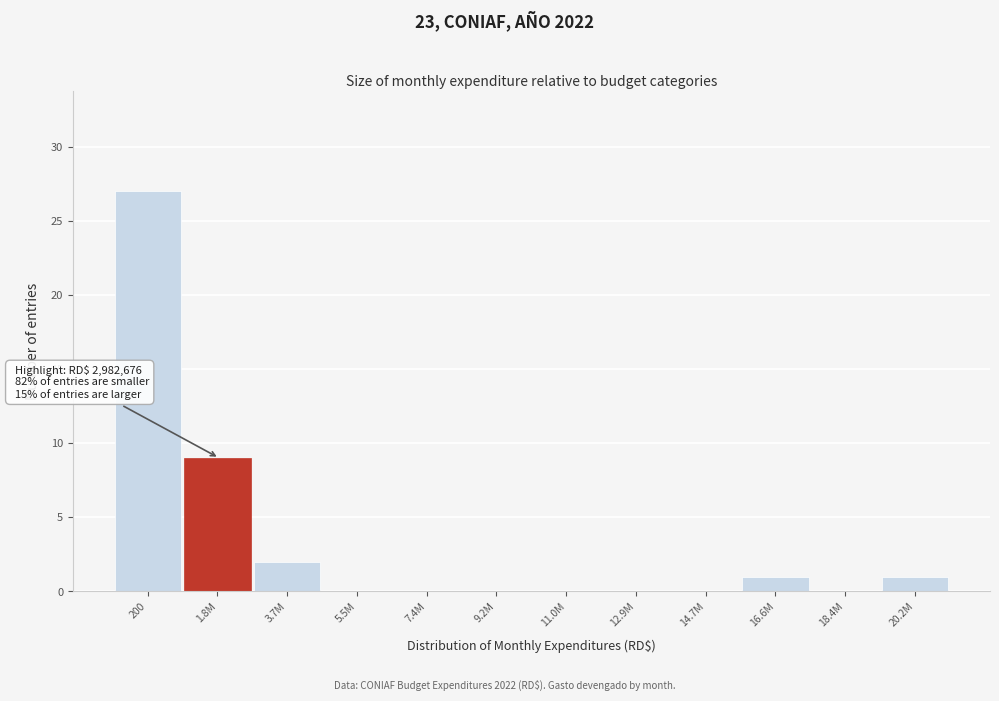

Reading left to right, list all the values displayed in this chart.

200=27	1.8M=9	3.7M=2	5.5M=0	7.4M=0	9.2M=0	11.0M=0	12.9M=0	14.7M=0	16.6M=1	18.4M=0	20.2M=1